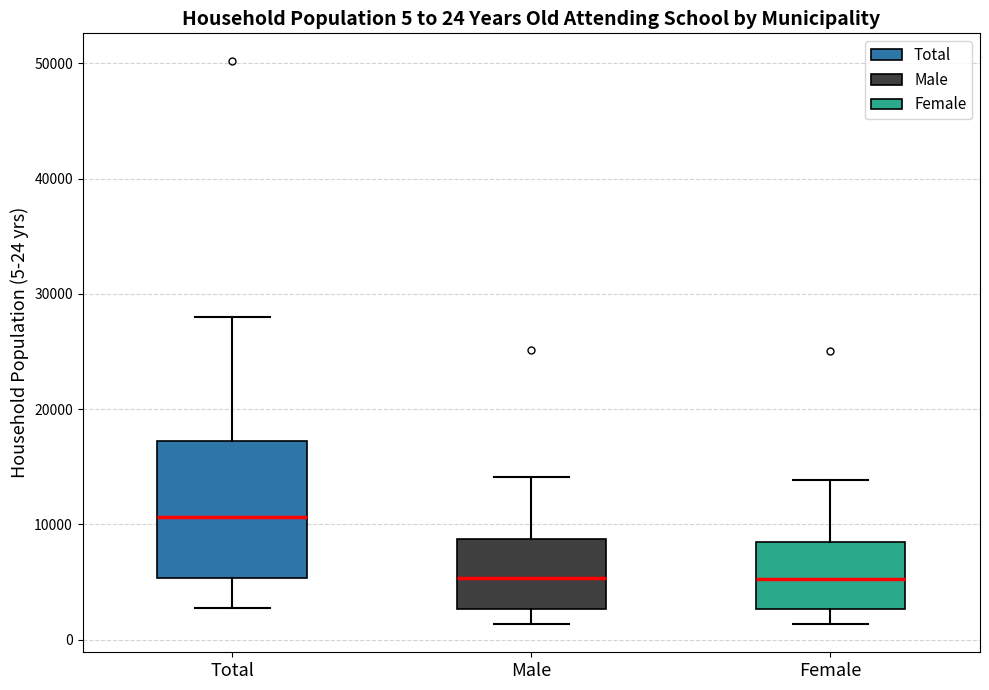

Comparing the boxes themselves (not the whiskers), which one is the tallest?

Total